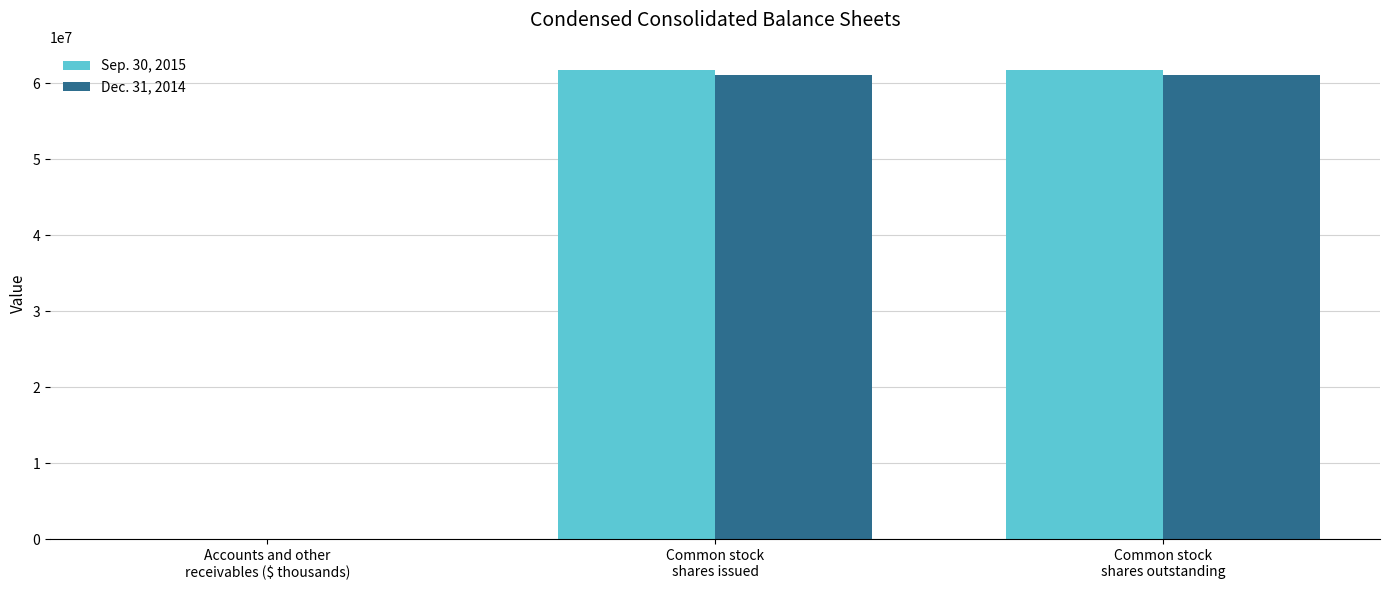

Reading left to right, transcribe all the data shown in this chart.

Sep. 30, 2015: Accounts and other
receivables ($ thousands)=1957	Common stock
shares issued=61676000	Common stock
shares outstanding=61676000
Dec. 31, 2014: Accounts and other
receivables ($ thousands)=1816	Common stock
shares issued=61000000	Common stock
shares outstanding=61000000